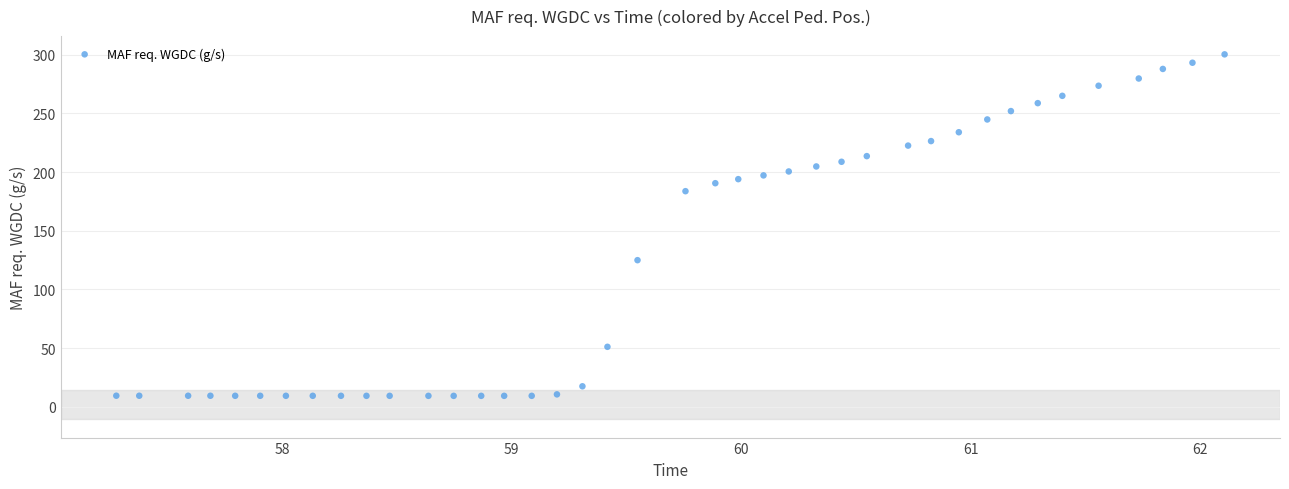

What is the range of X values (max minus min)?

4.8